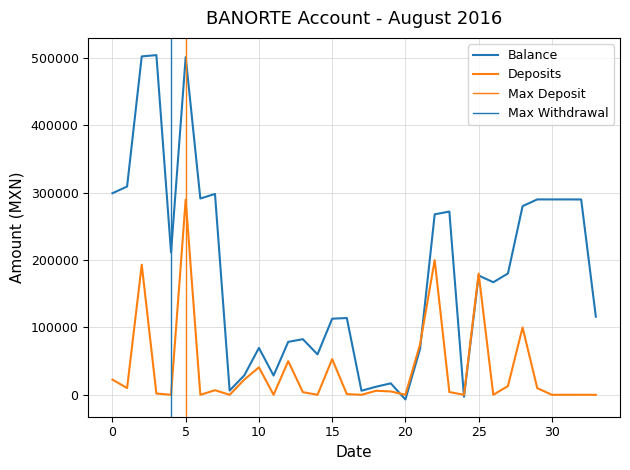

At how many categories does at least one series exceed 233104?

14